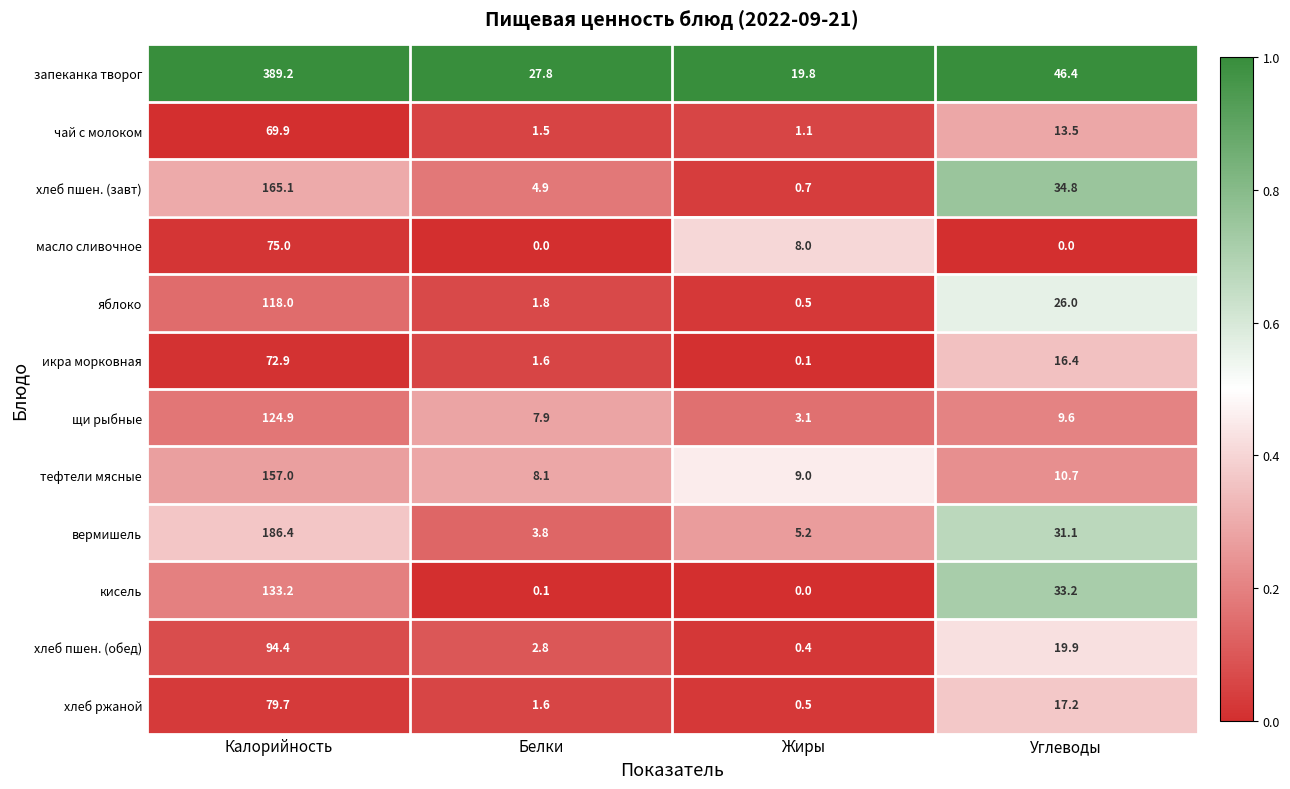

Which series has the widest spread of values?

запеканка творог